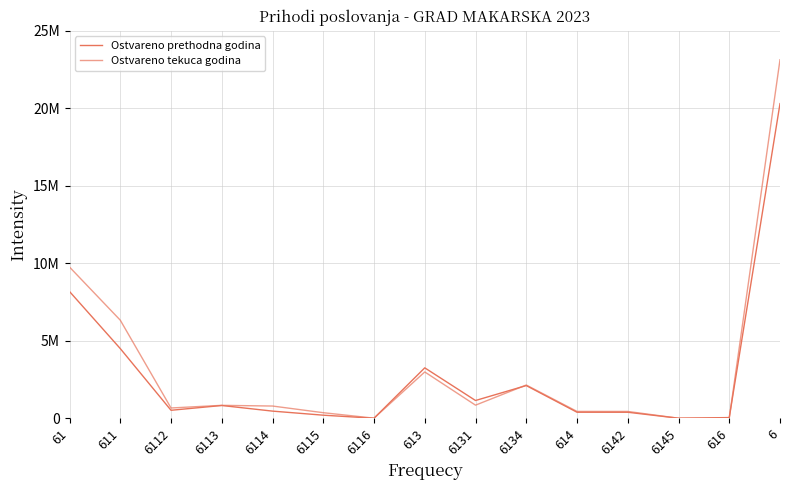

Is this an area chart (filled region under the line)?

No